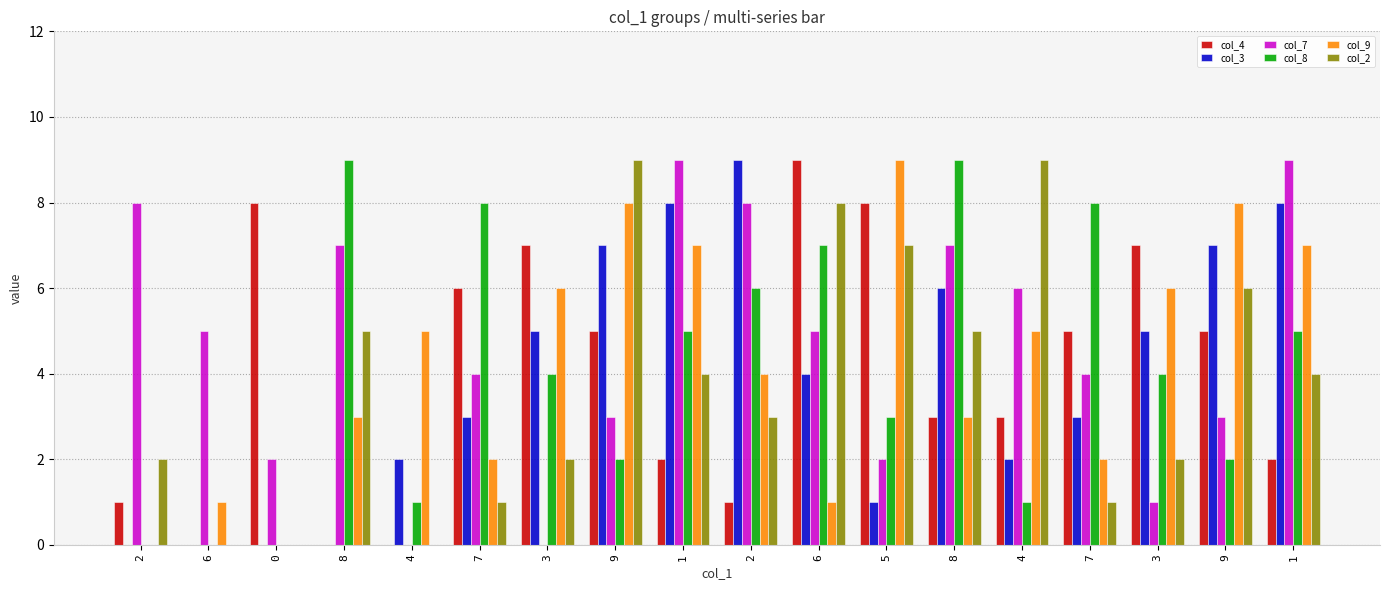

Which series changed the most between 8 and 3?

col_4